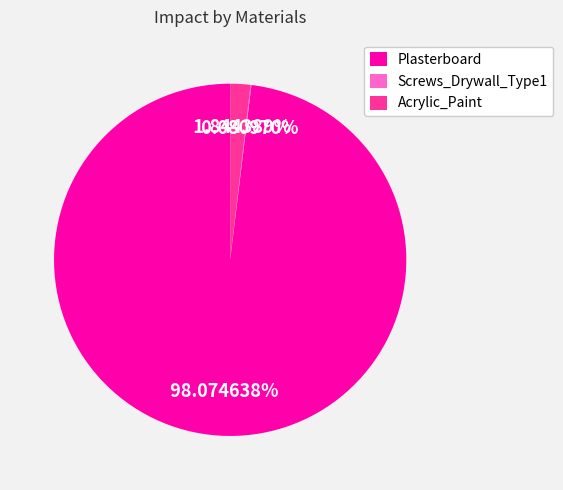

Is there any slice that represents more than half of the pie?

Yes